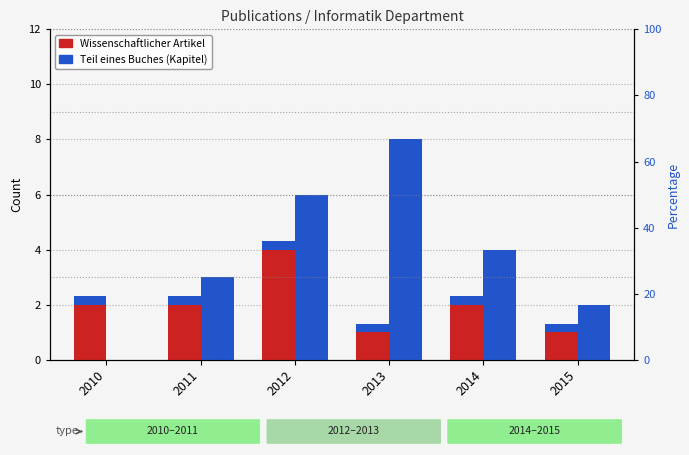

Which label corresponds to the smallest value in the chart?

2010